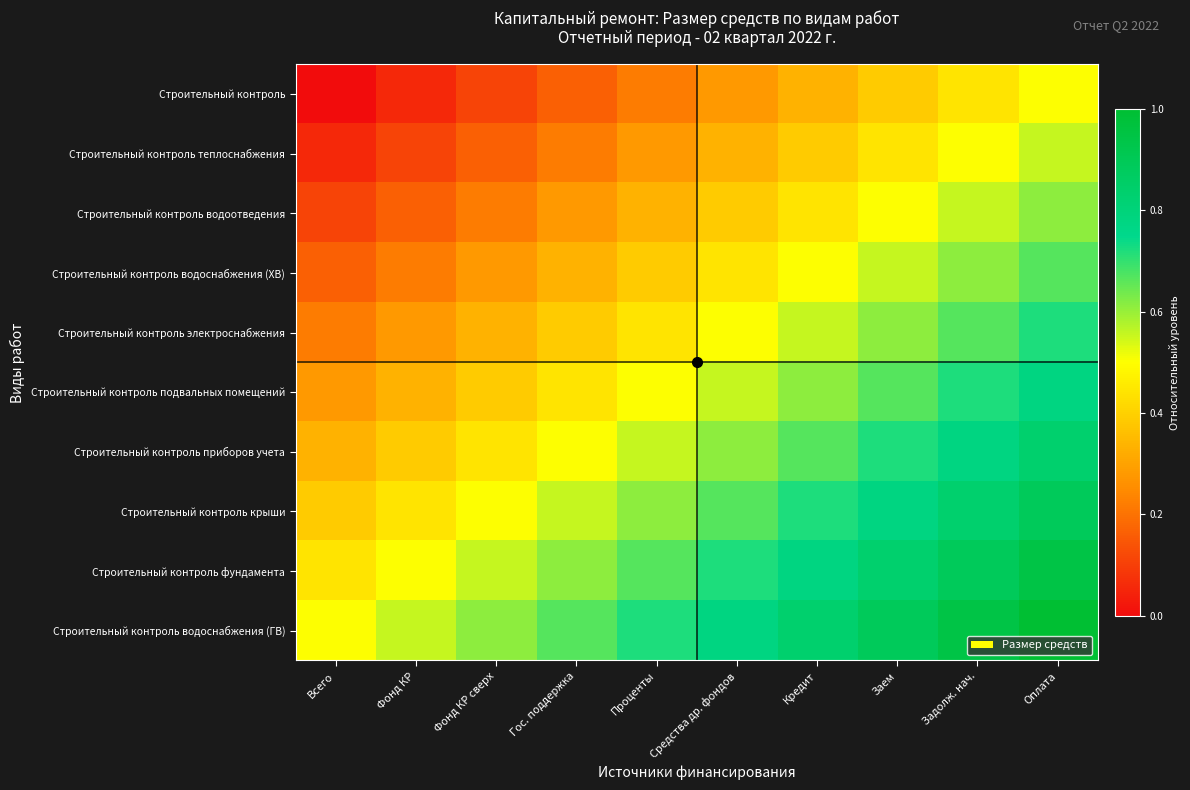

At which category does the chart reach its minimum across all series?

Всего